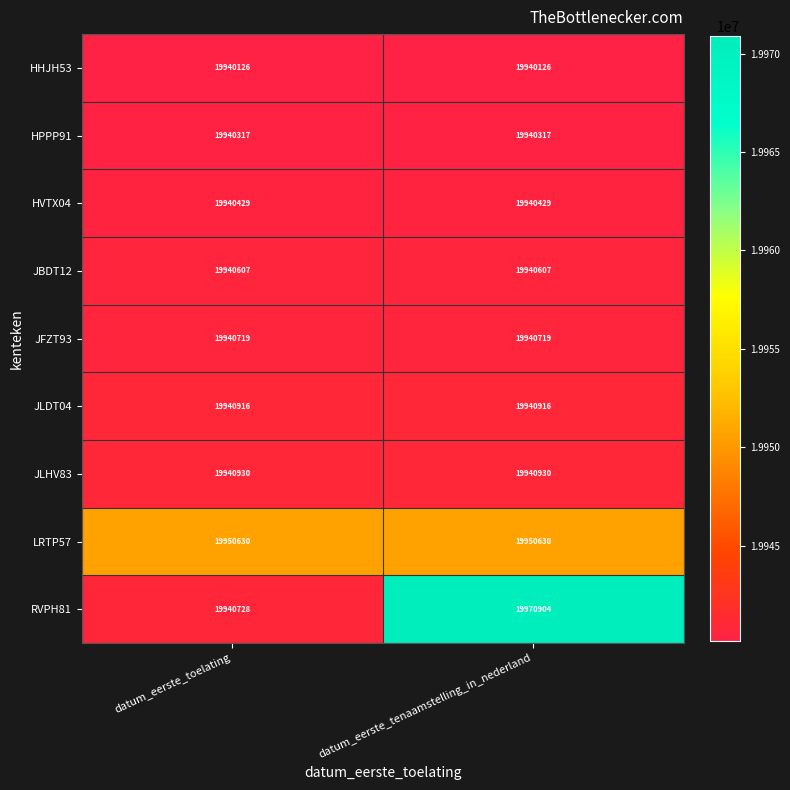

What is the sum of all HVTX04 values?

39880858